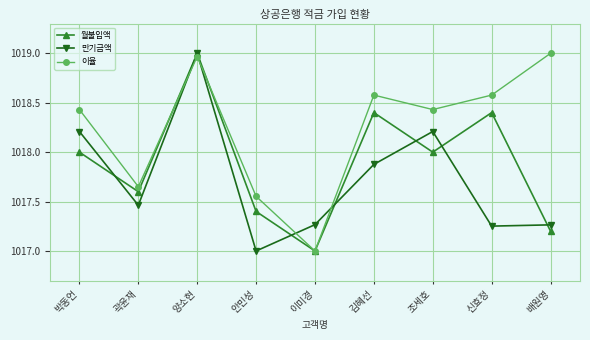

What value does the 이율 series have at 김혜선?

1018.6